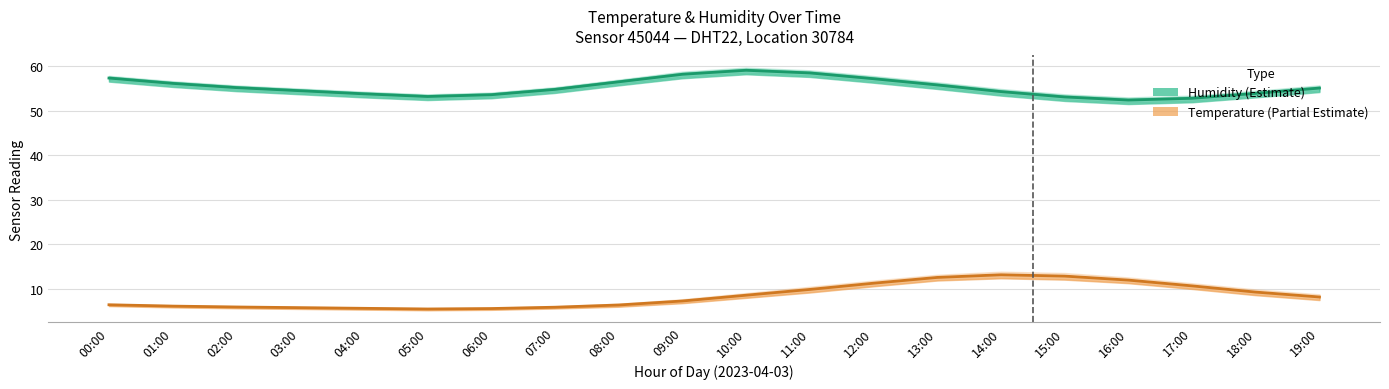

Reading left to right, extract all data points from this chart.

Humidity (Estimate): 00:00=57.4	01:00=56.1	02:00=55.2	03:00=54.5	04:00=53.8	05:00=53.2	06:00=53.6	07:00=54.8	08:00=56.5	09:00=58.2	10:00=59.1	11:00=58.5	12:00=57.2	13:00=55.8	14:00=54.3	15:00=53.1	16:00=52.4	17:00=52.8	18:00=53.9	19:00=55.1
Temperature (Estimate partial): 00:00=6.3	01:00=6.0	02:00=5.8	03:00=5.7	04:00=5.5	05:00=5.4	06:00=5.5	07:00=5.8	08:00=6.3	09:00=7.2	10:00=8.5	11:00=9.8	12:00=11.2	13:00=12.5	14:00=13.1	15:00=12.8	16:00=11.9	17:00=10.6	18:00=9.2	19:00=8.1